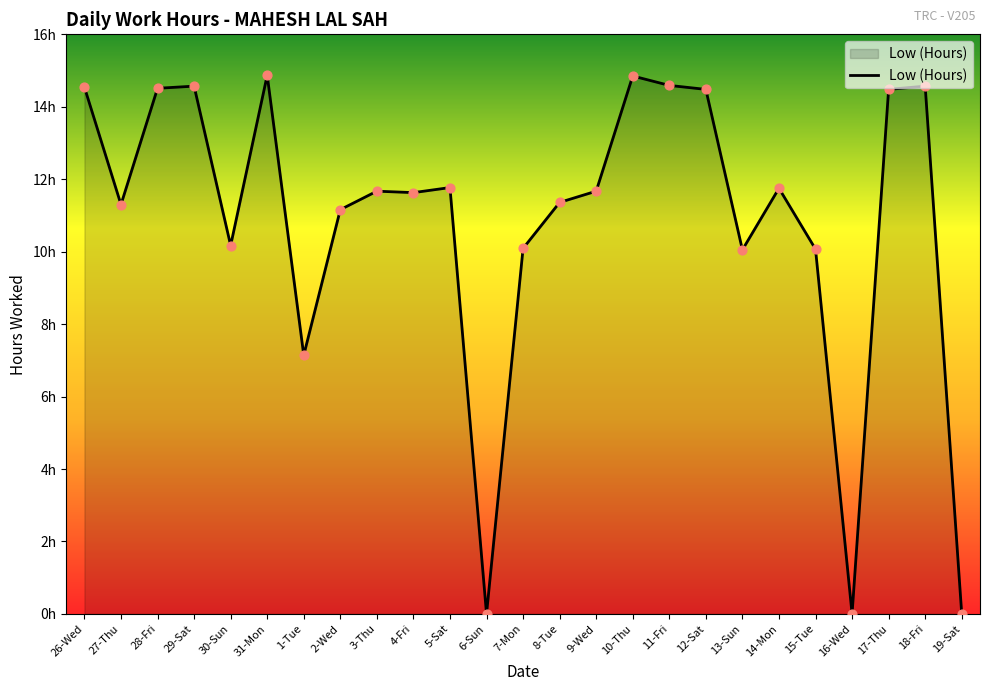

Which has a higher value, 1-Tue or 14-Mon?

14-Mon